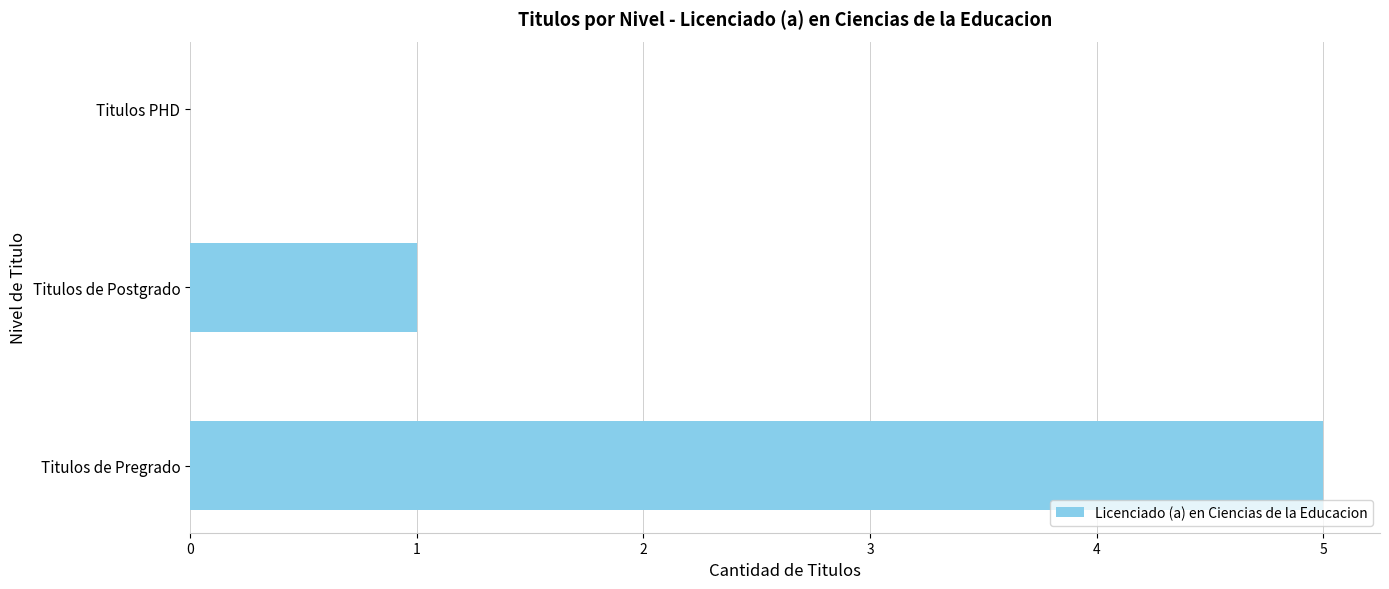

True or false: the data shows 0 at Titulos PHD.

True